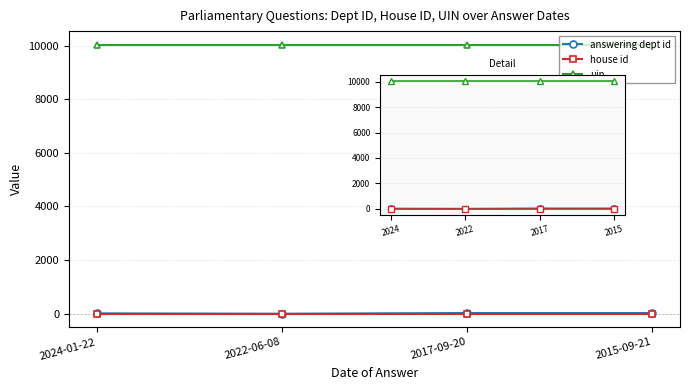

How many series are shown in this chart?

3